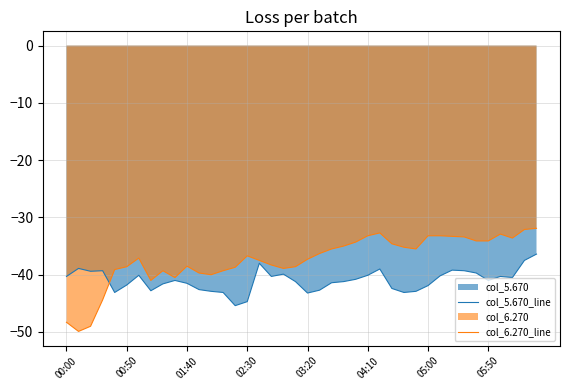

Which has a higher value, 8 or 32?

32